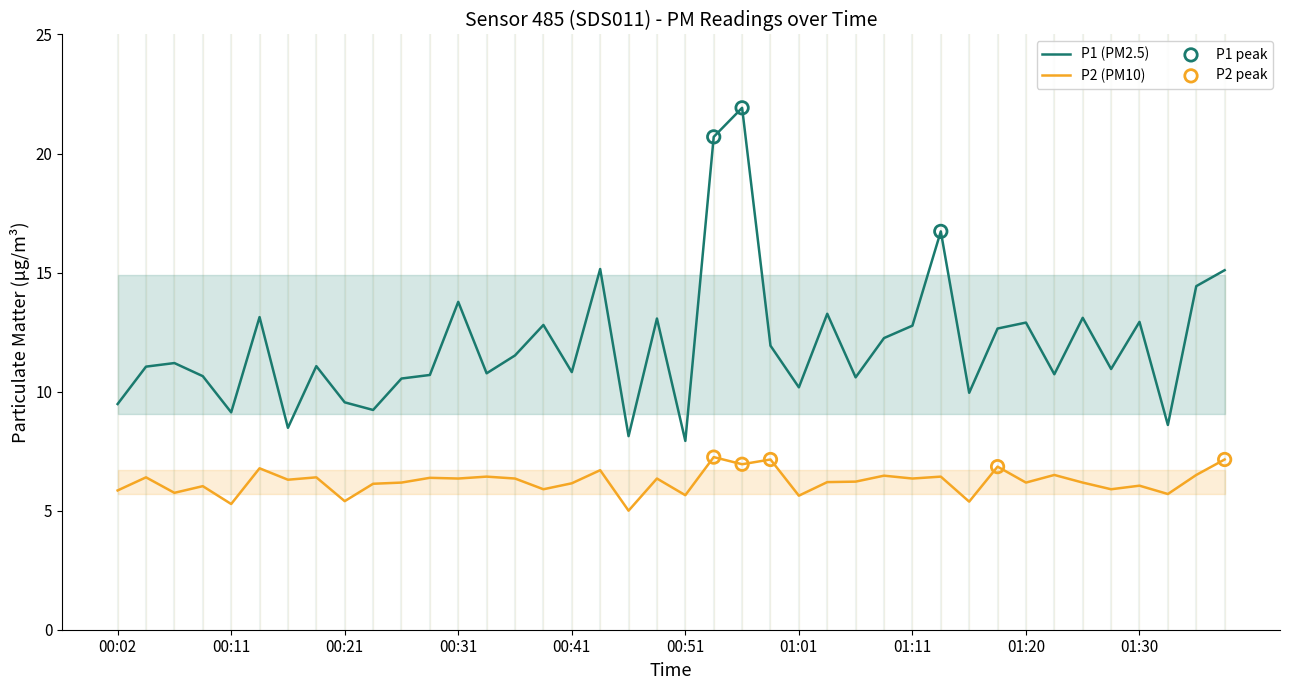

At how many categories does at least one series exceed 21?

1